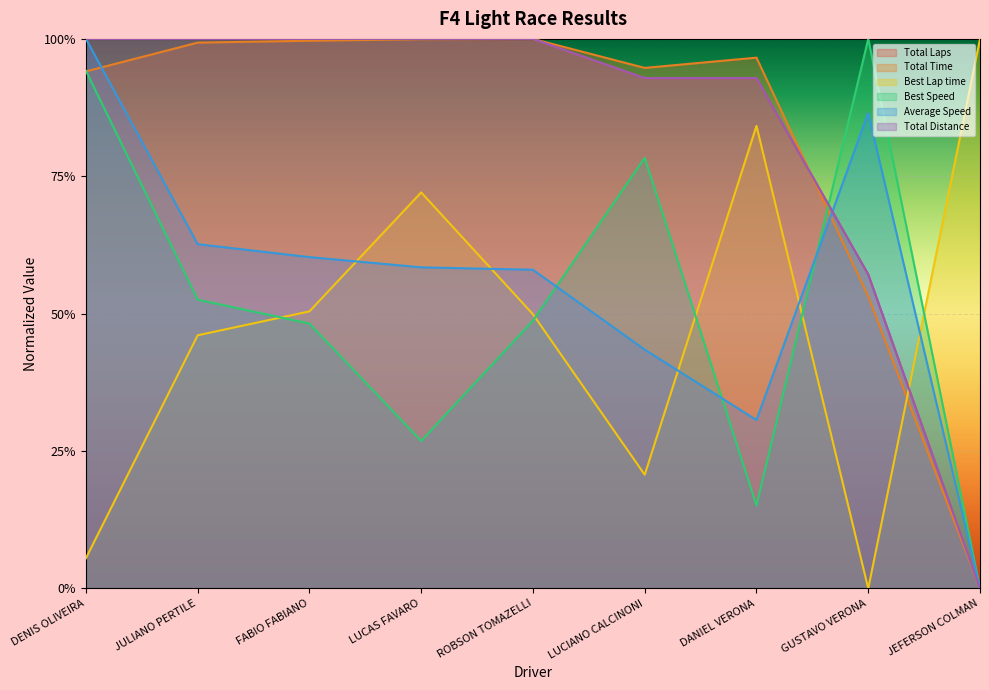

List the labels in order of Total Laps value, smallest first.

JEFERSON COLMAN, GUSTAVO VERONA, LUCIANO CALCINONI, DANIEL VERONA, DENIS OLIVEIRA, JULIANO PERTILE, FABIO FABIANO, LUCAS FAVARO, ROBSON TOMAZELLI